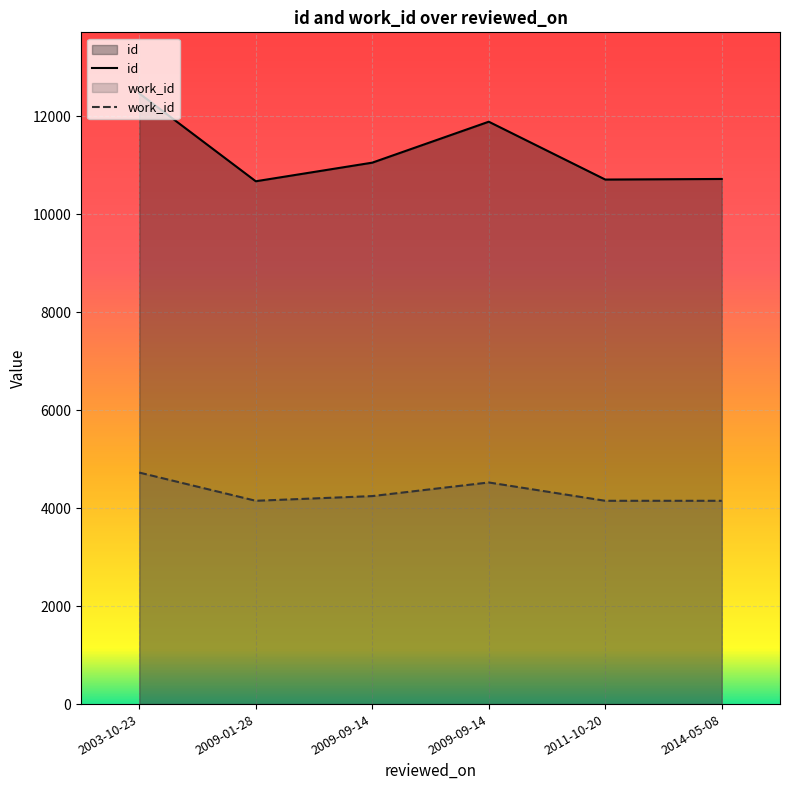

Where is id nearest to the value 11572?

2009-09-14